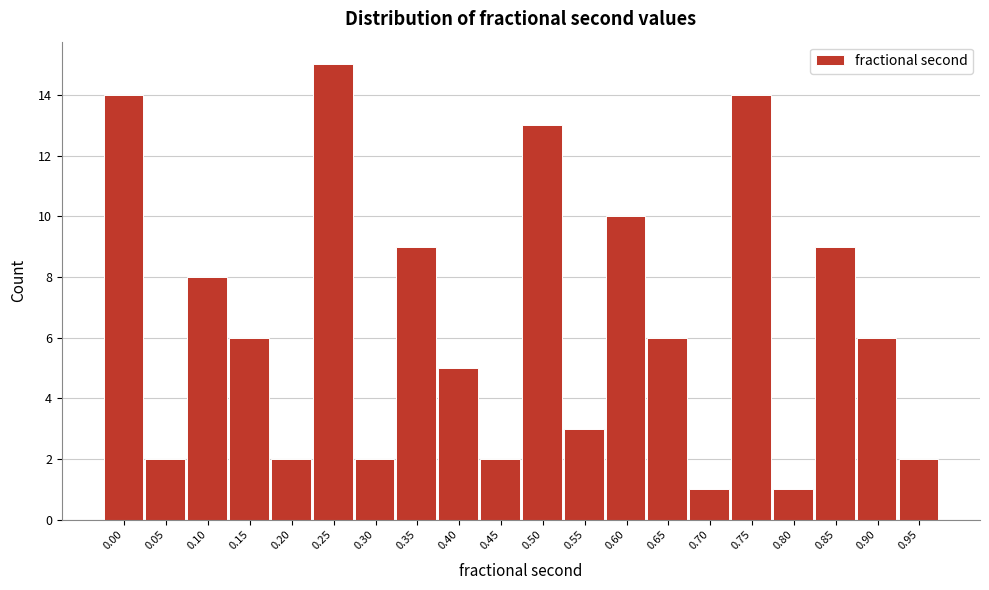

Reading right to left, what are all the values shown in this chart?

2	6	9	1	14	1	6	10	3	13	2	5	9	2	15	2	6	8	2	14